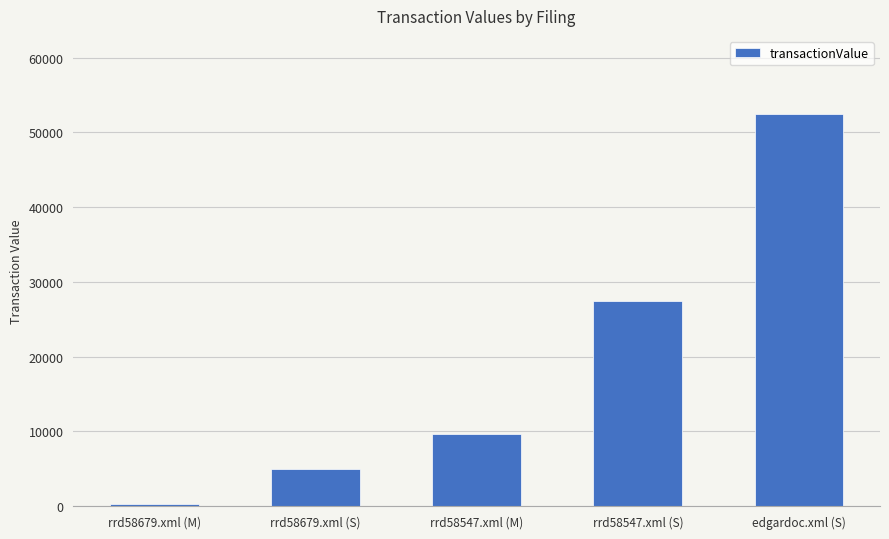

List the labels in order of value, smallest first.

rrd58679.xml (M), rrd58679.xml (S), rrd58547.xml (M), rrd58547.xml (S), edgardoc.xml (S)